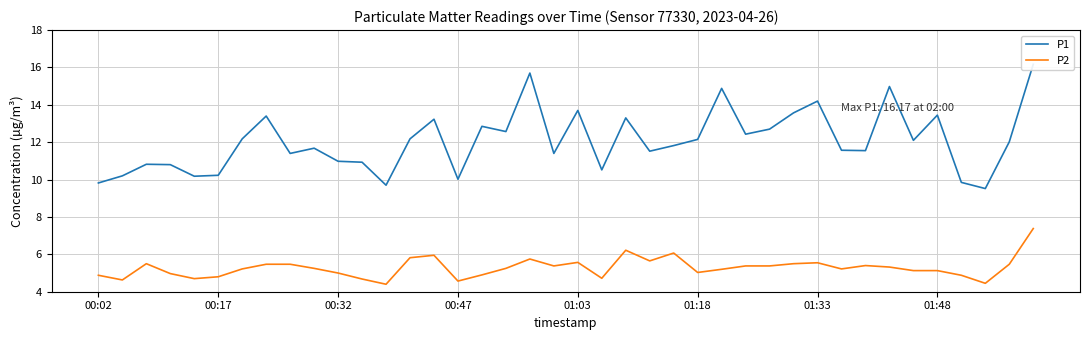

What is the minimum value shown in the chart?

4.4